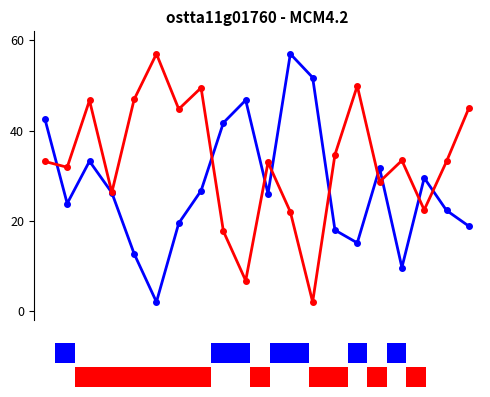

What is the difference between the maximum and minimum values in the col_6 series?

55.0